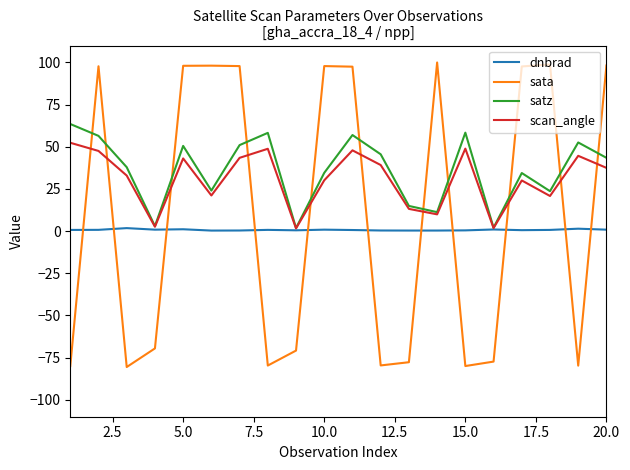

What are all the series names shown in the legend?

dnbrad, sata, satz, scan_angle